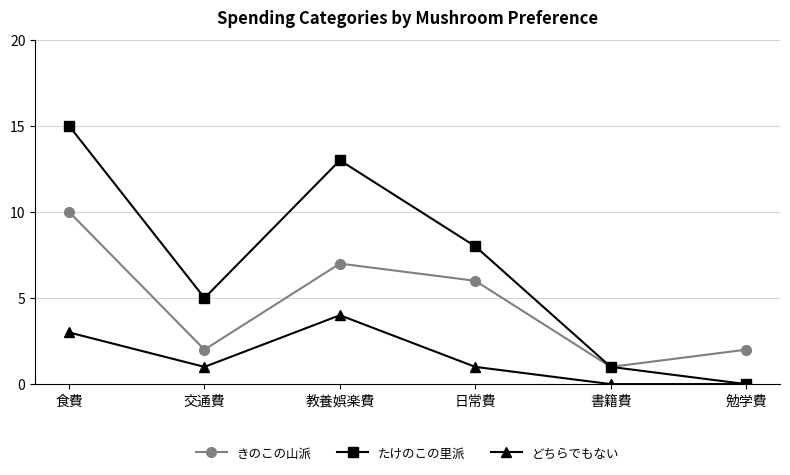

How many interior local peaks does the どちらでもない series have?

1